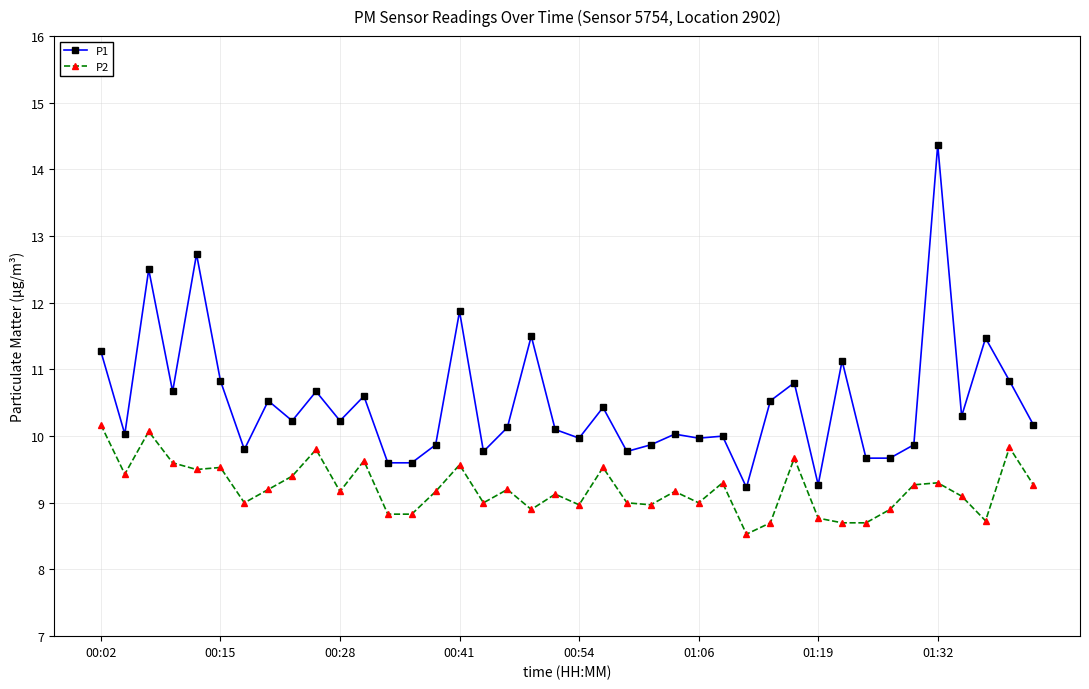

What is the smallest value displayed?

8.5